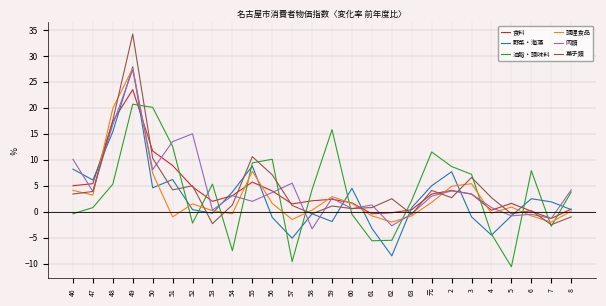

At which category is the sum across all series the highest?

49